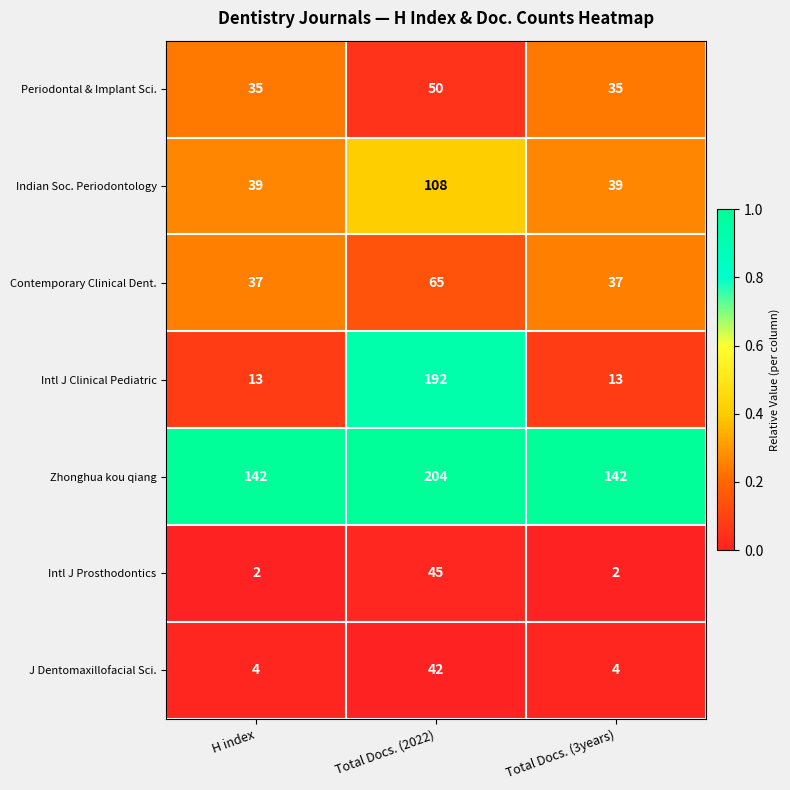

Is it true that Zhonghua kou qiang equals 142 at H index?

True